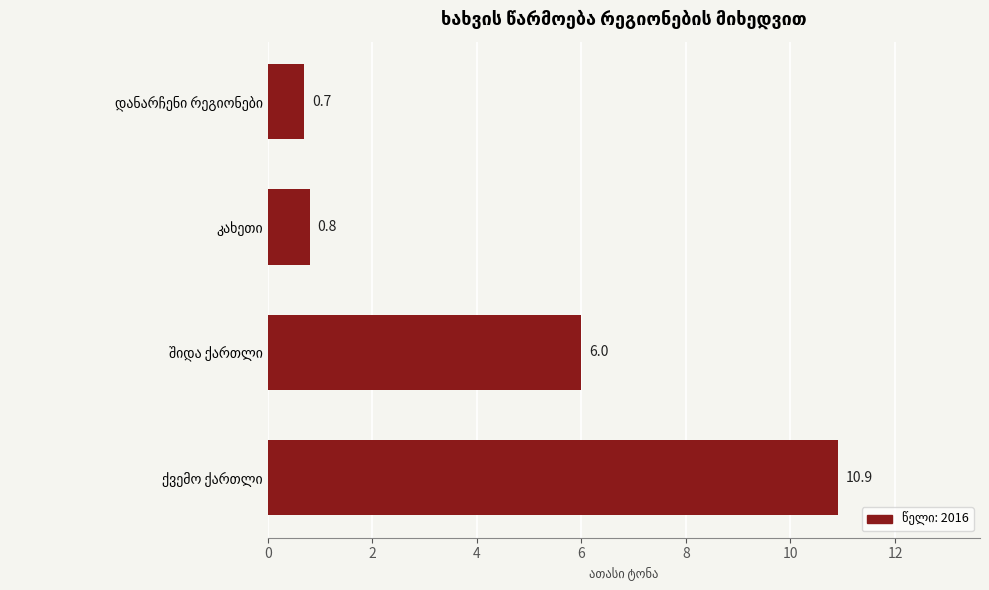

How many distinct data groups are displayed?

1